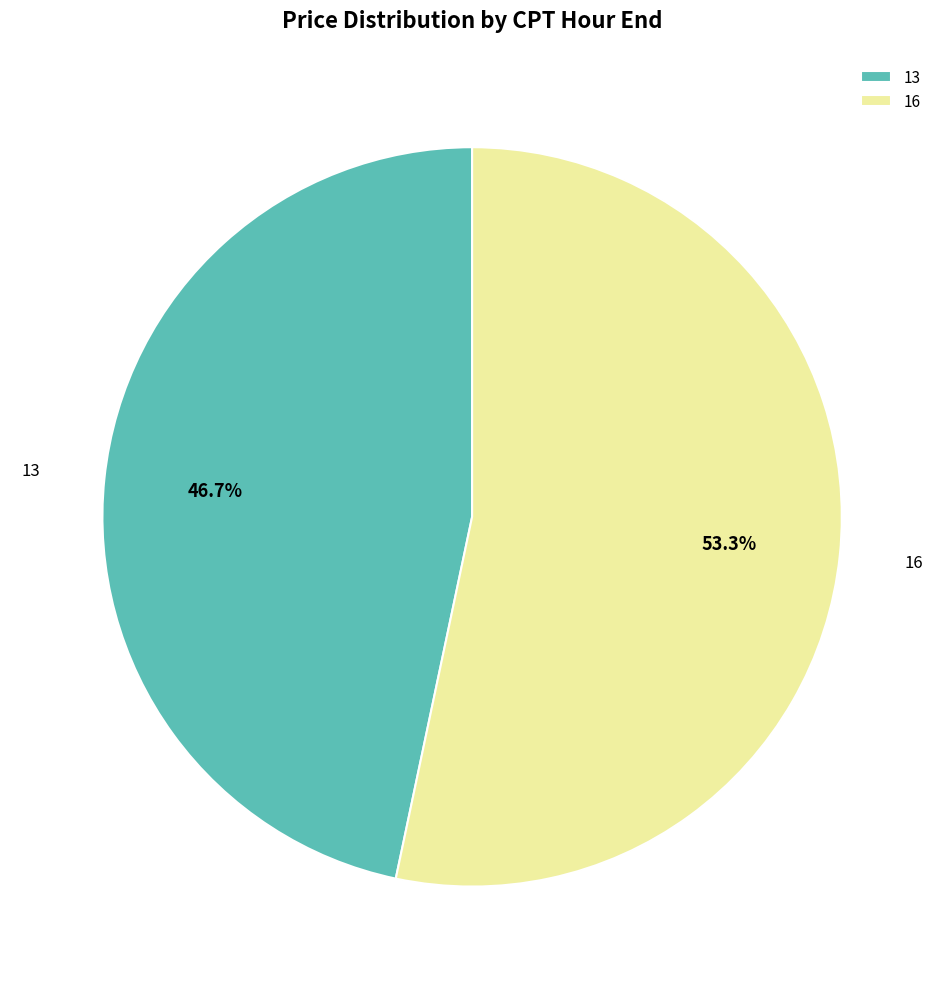

Is it true that 16 is 53% of the pie?

True